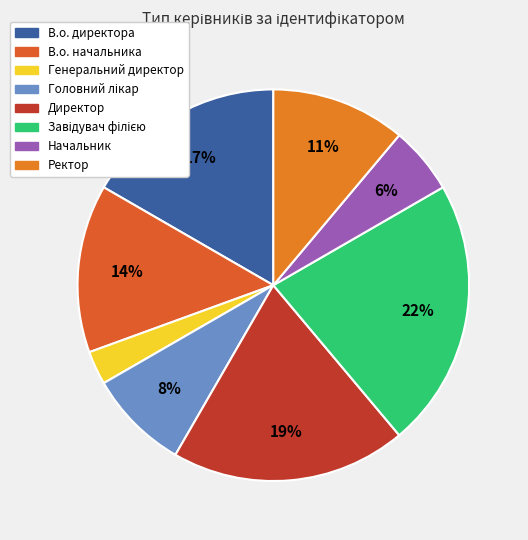

Is the sum of Завідувач філією and В.о. директора greater than half?

No